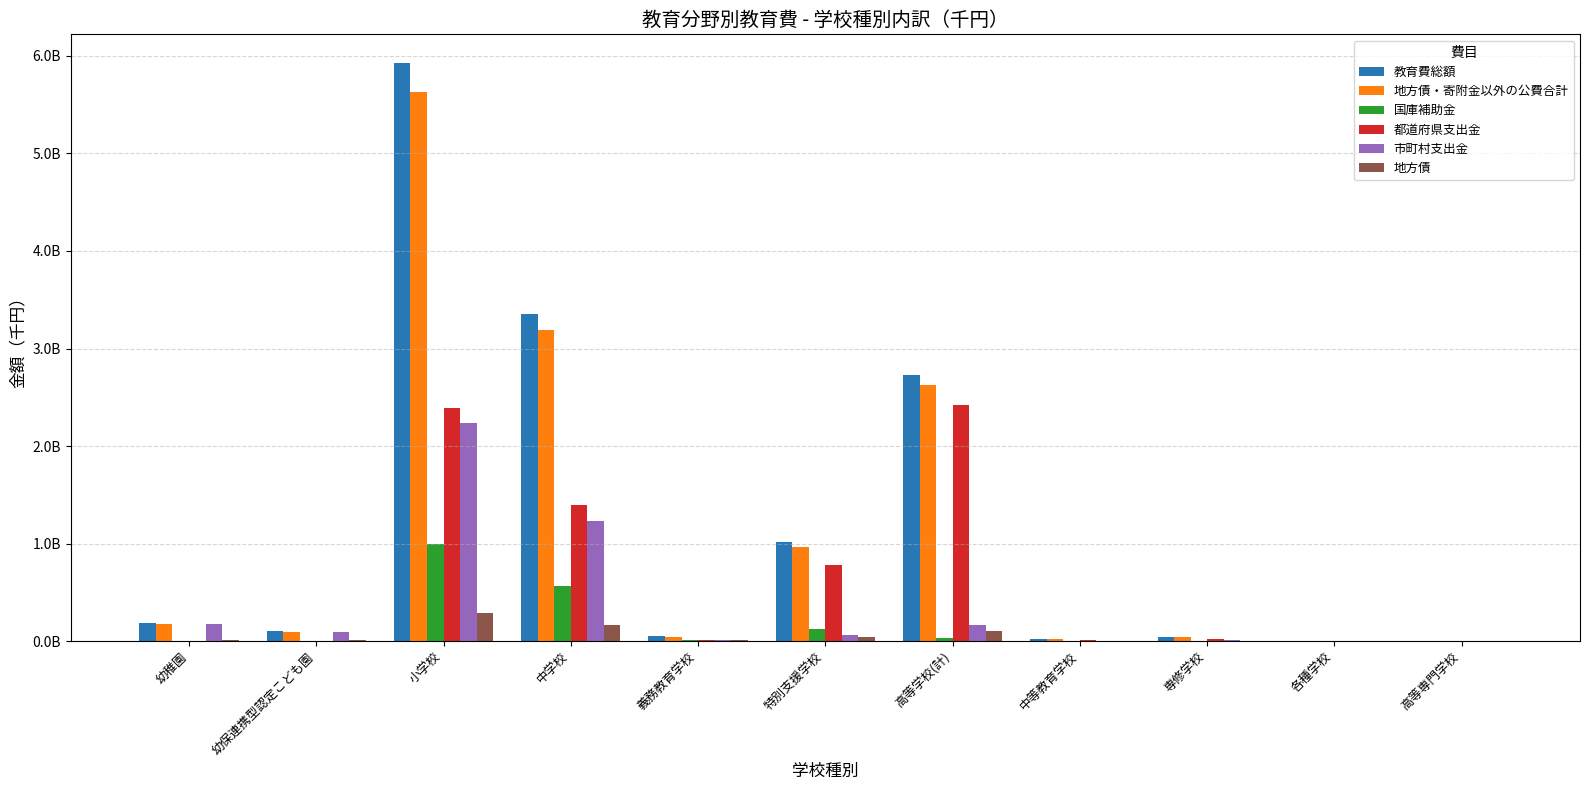

Reading left to right, extract all data points from this chart.

教育費総額: 幼稚園=184827526	幼保連携型認定こども園=108528771	小学校=5924224828	中学校=3359381118	義務教育学校=50323105	特別支援学校=1016340590	高等学校(計)=2725566559	中等教育学校=22738220	専修学校=46149626	各種学校=421914	高等専門学校=1873836
地方債・寄附金以外の公費合計: 幼稚園=175968949	幼保連携型認定こども園=96303087	小学校=5627960552	中学校=3188580472	義務教育学校=40908431	特別支援学校=971486119	高等学校(計)=2622967885	中等教育学校=20881613	専修学校=44230021	各種学校=421914	高等専門学校=1814326
国庫補助金: 幼稚園=2849467	幼保連携型認定こども園=2109742	小学校=995501741	中学校=564987924	義務教育学校=9139680	特別支援学校=128998765	高等学校(計)=31729227	中等教育学校=2026718	専修学校=652056	各種学校=0	高等専門学校=1872
都道府県支出金: 幼稚園=784345	幼保連携型認定こども園=950025	小学校=2393476120	中学校=1392492439	義務教育学校=15703933	特別支援学校=777423259	高等学校(計)=2420952083	中等教育学校=14476725	専修学校=26437456	各種学校=6826	高等専門学校=3744
市町村支出金: 幼稚園=172335137	幼保連携型認定こども園=93243320	小学校=2238982691	中学校=1231100109	義務教育学校=16064818	特別支援学校=65064095	高等学校(計)=170286575	中等教育学校=4378170	専修学校=17140509	各種学校=415088	高等専門学校=1808710
地方債: 幼稚園=8835845	幼保連携型認定こども園=12086462	小学校=294595989	中学校=170090411	義務教育学校=9390166	特別支援学校=44035736	高等学校(計)=100938242	中等教育学校=1823053	専修学校=1919605	各種学校=0	高等専門学校=59510